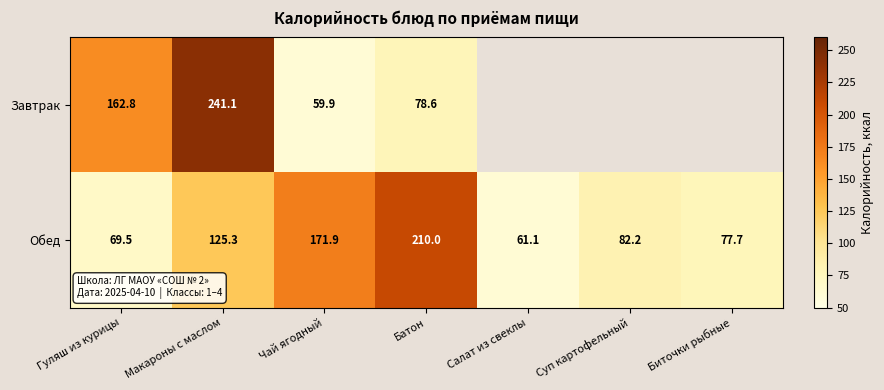

The Обед series shows 82.2 at Суп картофельный. True or false?

True